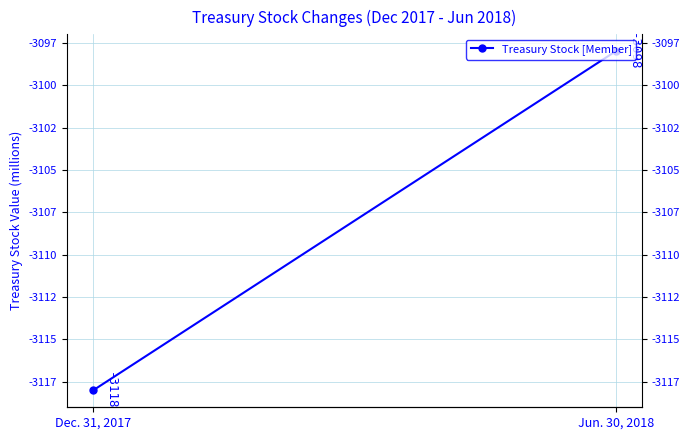

How many lines are shown in the chart?

1